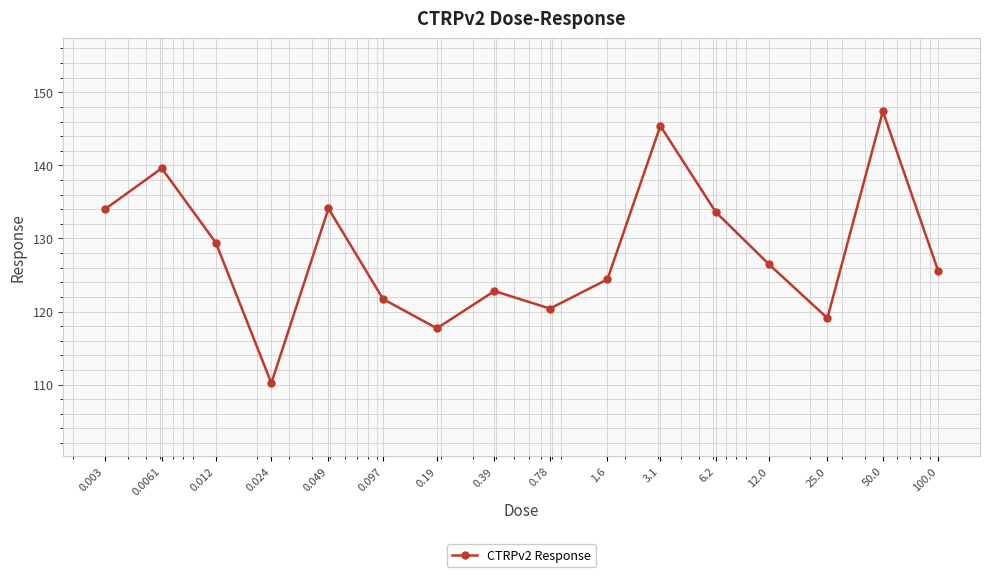

What is the value of the 2nd point from the left?

139.6